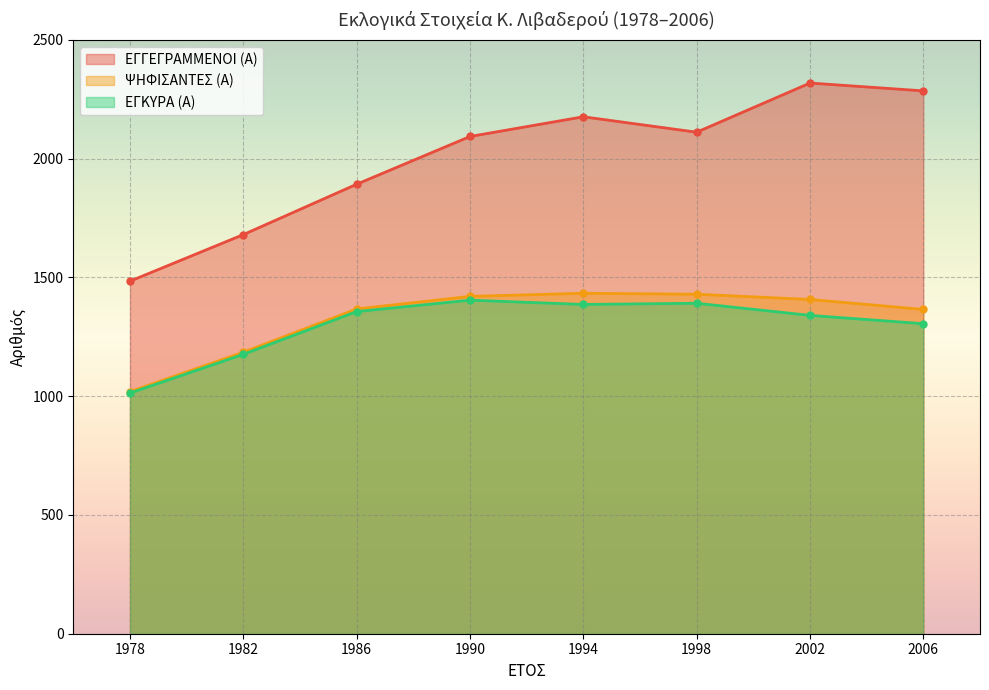

What is the sum of all ΨΗΦΙΣΑΝΤΕΣ (Α) values?

10625